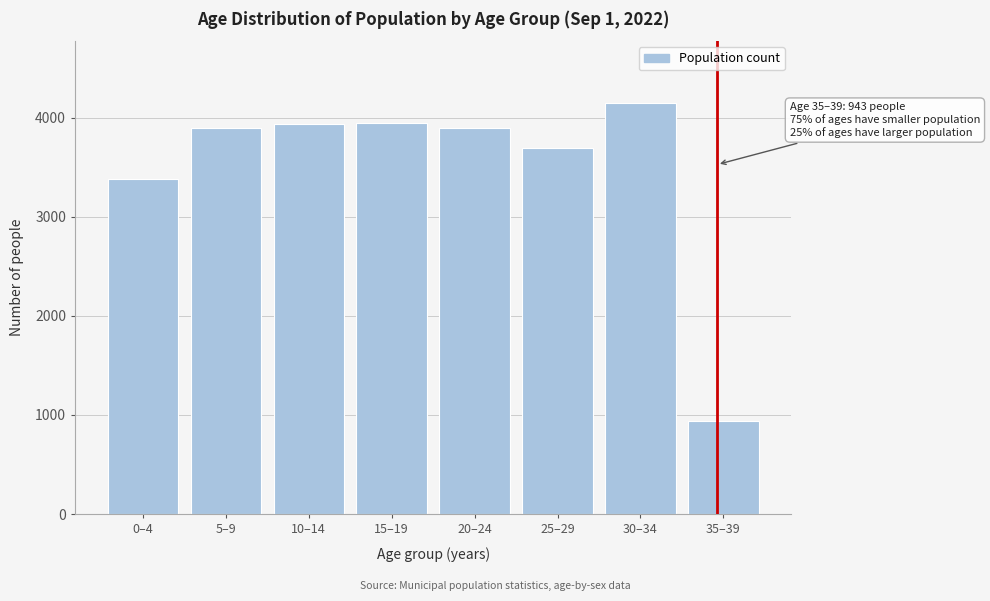

At which label is the value closest to 2546?

0–4